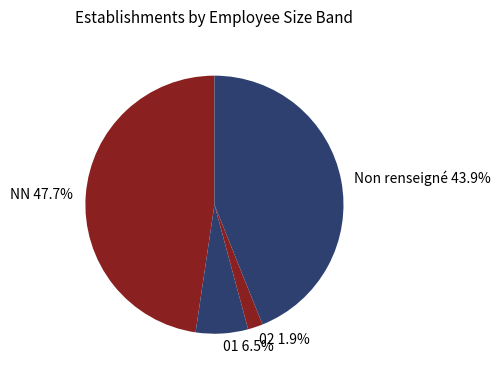

Combined, do Non renseigné and NN account for over 50%?

Yes